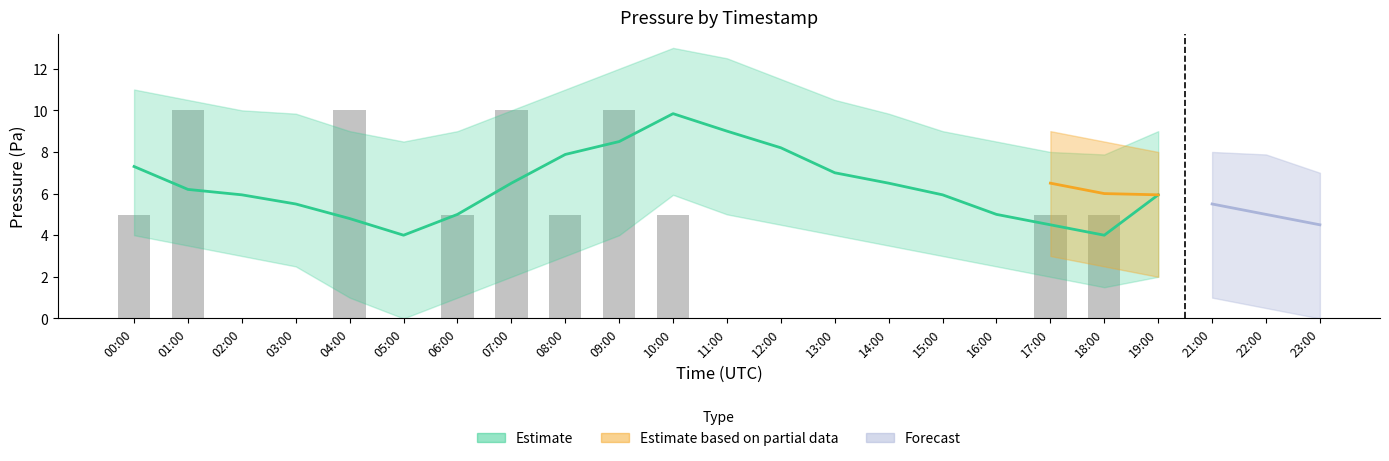

What is the change in value from 07:00 to 14:00?

-10.0